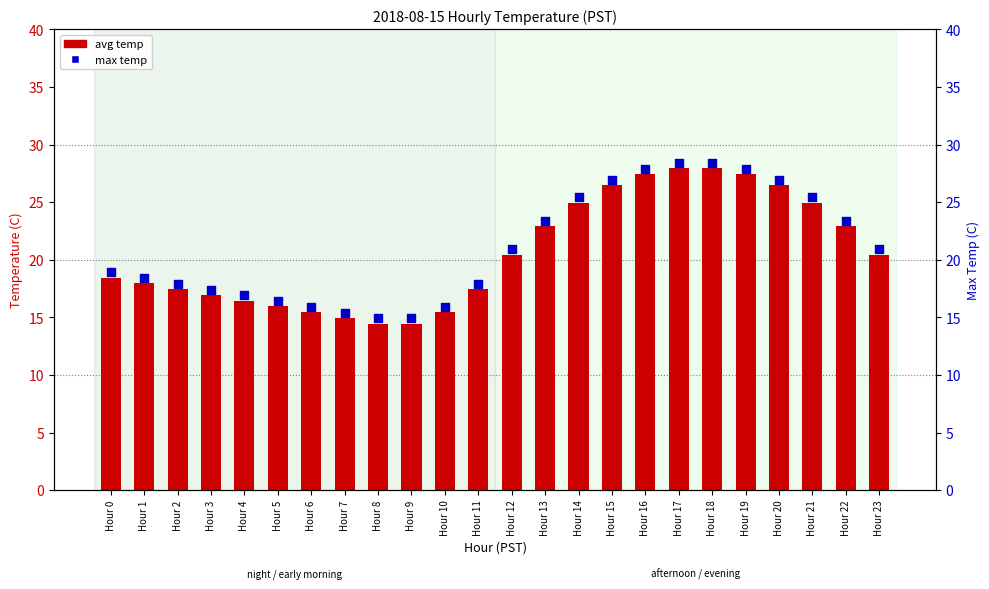

Which series reaches the maximum Y coordinate?

max temp